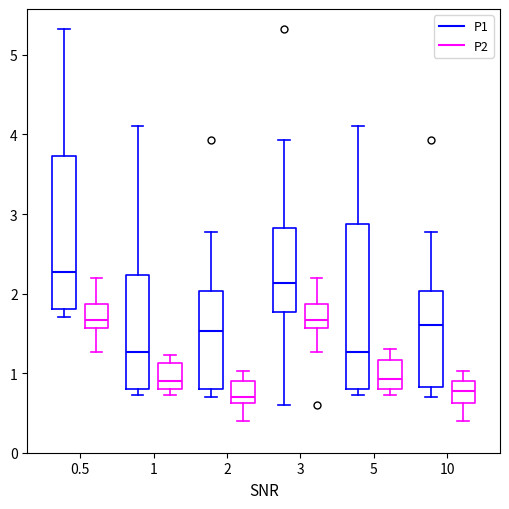

Reading left to right, transcribe this box plot: for each box, give where its median line is, the range the box spans, and where its two whiskers end, as read against the y-axis. The values are not printed on the chart, so give them approximately, as read against the axis.

0.5 (P1): median 2.3, box 1.8 to 3.7, whiskers 1.7 to 5.3
0.5 (P2): median 1.7, box 1.6 to 1.9, whiskers 1.3 to 2.2
1 (P1): median 1.3, box 0.8 to 2.2, whiskers 0.7 to 4.1
1 (P2): median 0.9, box 0.8 to 1.1, whiskers 0.7 to 1.2
2 (P1): median 1.5, box 0.8 to 2.0, whiskers 0.7 to 2.8
2 (P2): median 0.7, box 0.6 to 0.9, whiskers 0.4 to 1.0
3 (P1): median 2.1, box 1.8 to 2.8, whiskers 0.6 to 3.9
3 (P2): median 1.7, box 1.6 to 1.9, whiskers 1.3 to 2.2
5 (P1): median 1.3, box 0.8 to 2.9, whiskers 0.7 to 4.1
5 (P2): median 0.9, box 0.8 to 1.2, whiskers 0.7 to 1.3
10 (P1): median 1.6, box 0.8 to 2.0, whiskers 0.7 to 2.8
10 (P2): median 0.8, box 0.6 to 0.9, whiskers 0.4 to 1.0